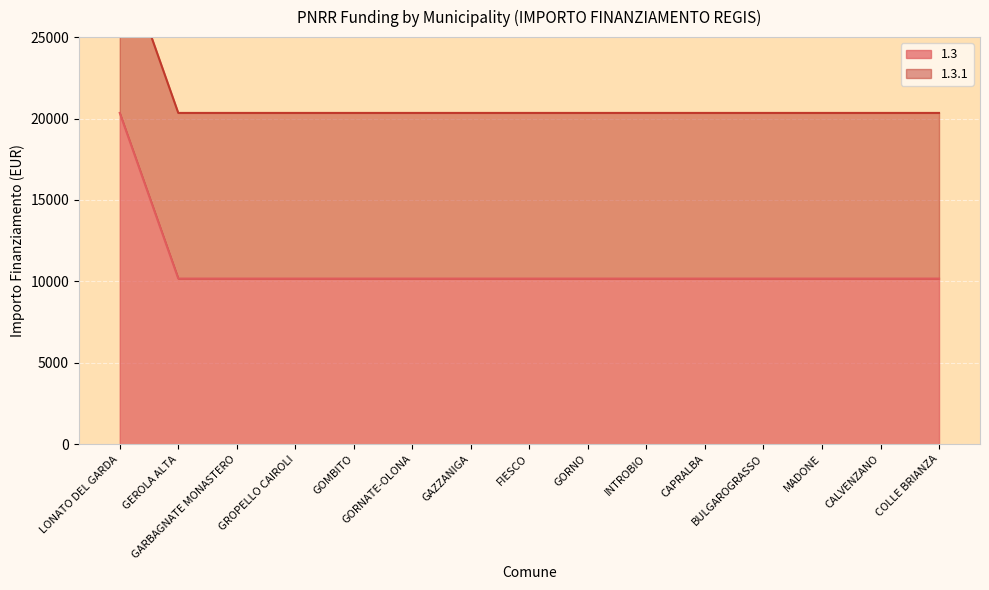

How many values exceed 10172?

1